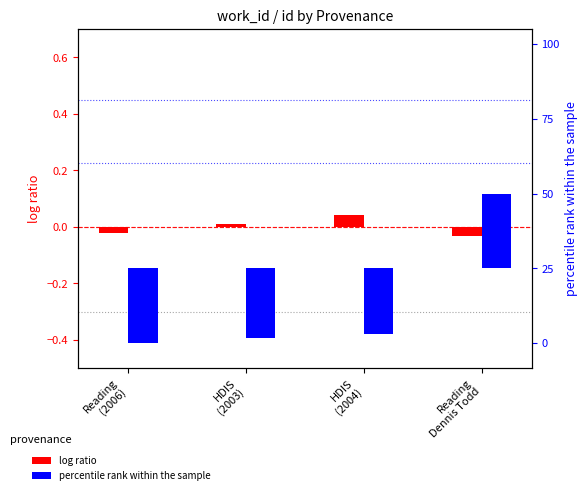

What is the difference between the highest and lowest values at HDIS
(2003)?

34.6